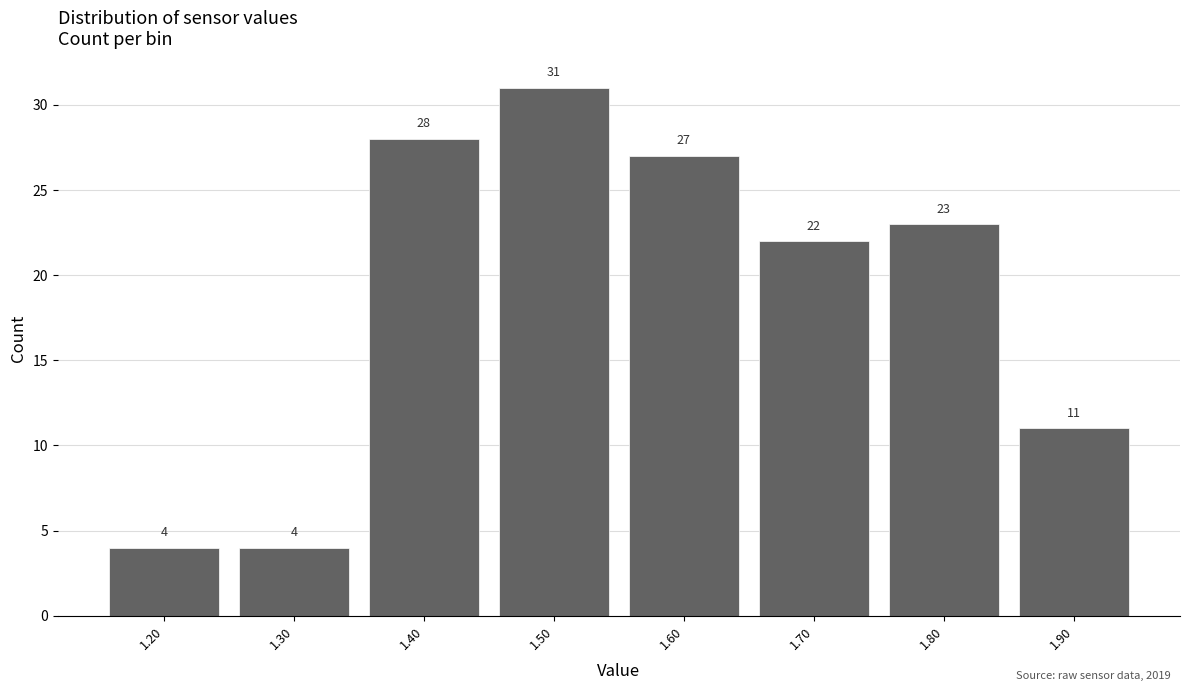

Reading left to right, list every bar in this chart as the range it spans on the x-axis followed by its height.

1.15 to 1.25: 4
1.25 to 1.35: 4
1.35 to 1.45: 28
1.45 to 1.55: 31
1.55 to 1.65: 27
1.65 to 1.75: 22
1.75 to 1.85: 23
1.85 to 1.95: 11